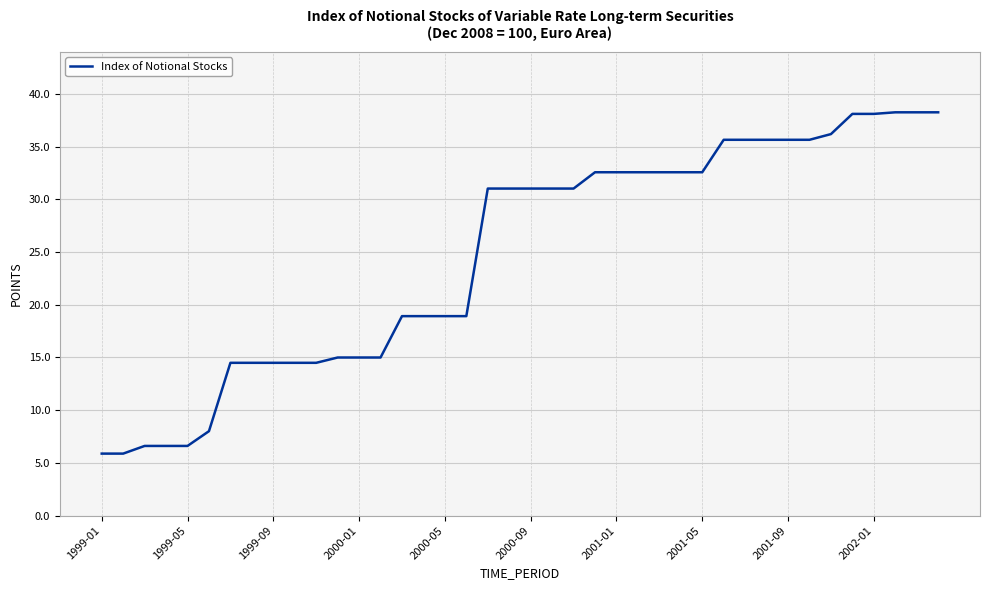

What is the minimum value shown in the chart?

5.9